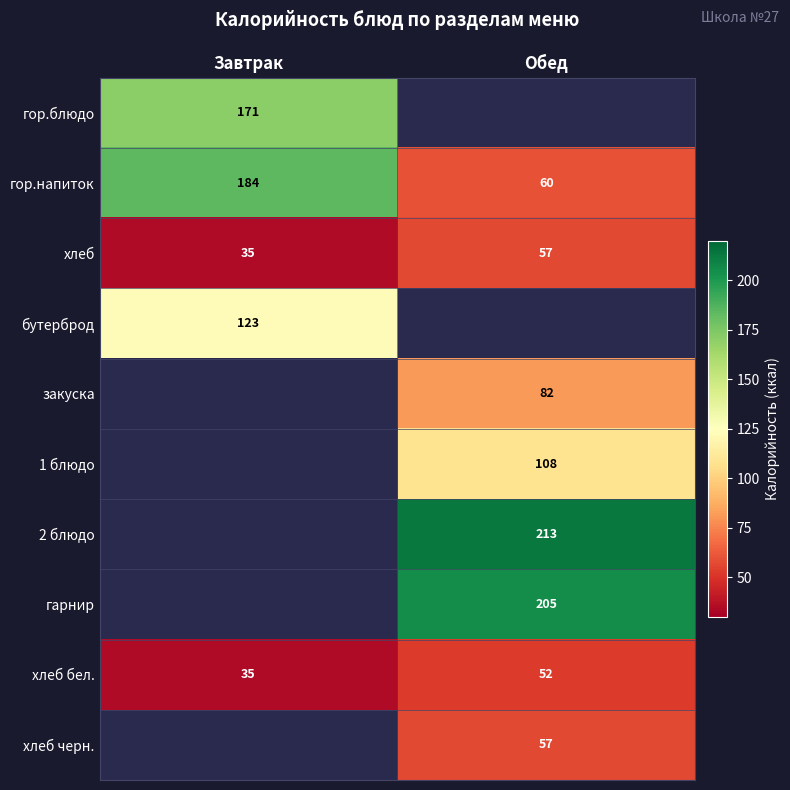

How many categories are shown in the chart?

2